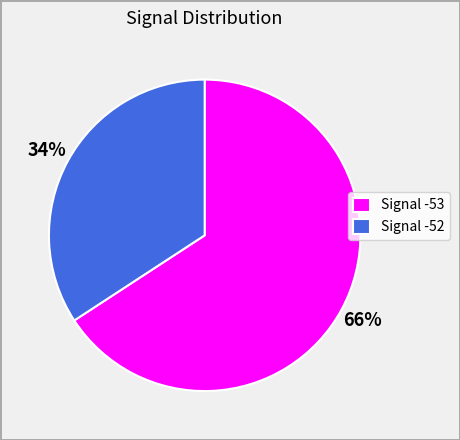

Is the sum of Signal -53 and Signal -52 greater than half?

Yes